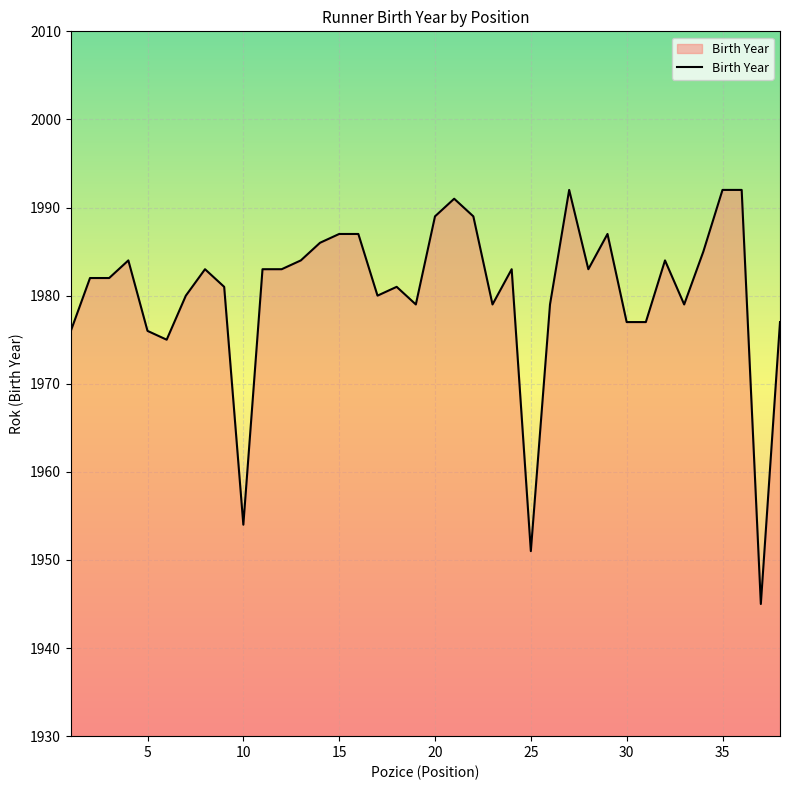

What is the difference between the maximum and minimum values?

47